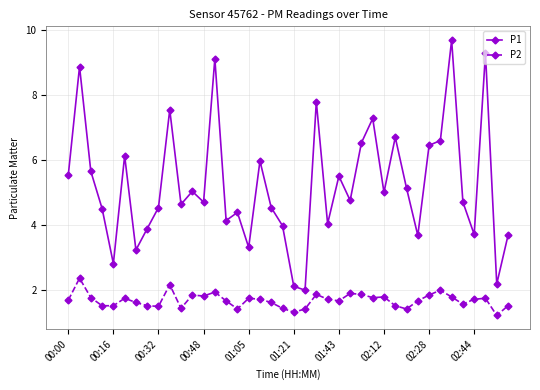

Does the chart have visible grid lines?

Yes